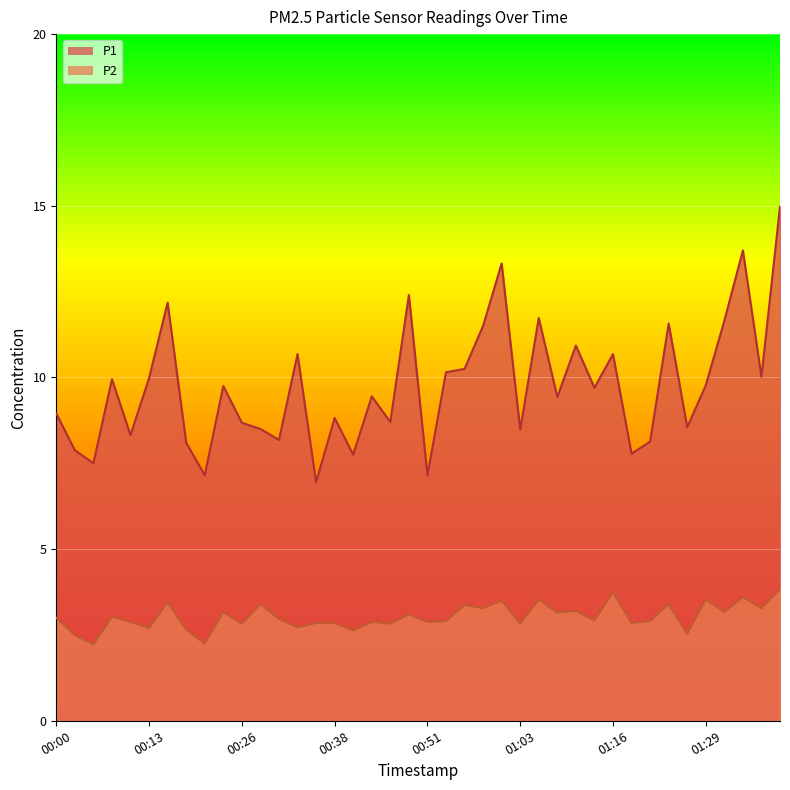

True or false: P1 and P2 intersect in this chart.

False